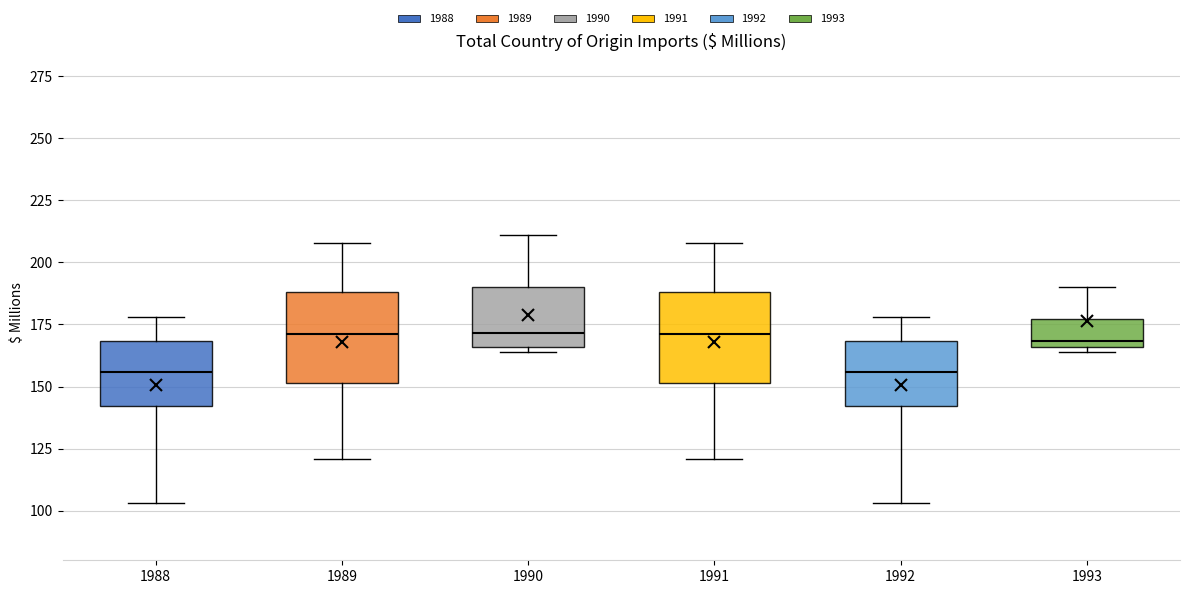

Reading left to right, read every box against the y-axis: the position of its median line, the range the box covers, and the ends of its whiskers. The values are not printed on the chart, so give them approximately, as read against the axis.

1988: median 155, box 140 to 170, whiskers 105 to 180
1989: median 170, box 150 to 190, whiskers 120 to 210
1990: median 170, box 165 to 190, whiskers 165 (just below the box's lower edge) to 210
1991: median 170, box 150 to 190, whiskers 120 to 210
1992: median 155, box 140 to 170, whiskers 105 to 180
1993: median 170, box 165 to 175, whiskers 165 (just below the box's lower edge) to 190